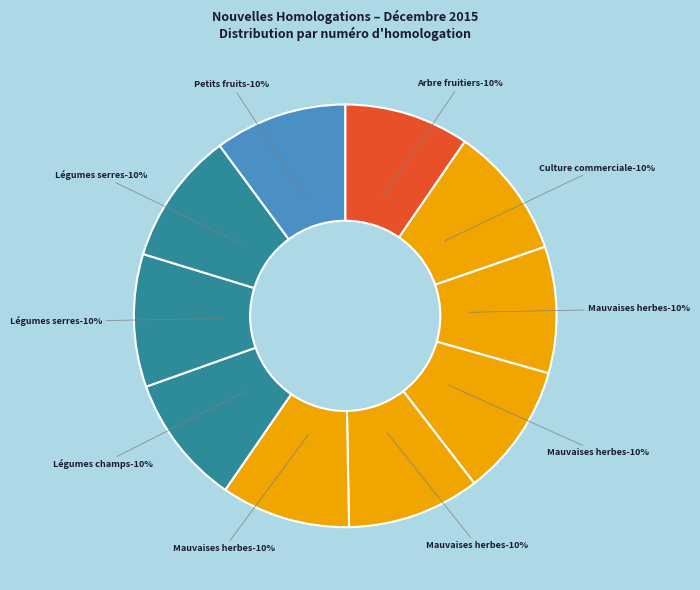

Is Maladies (32101) the majority of the pie?

No